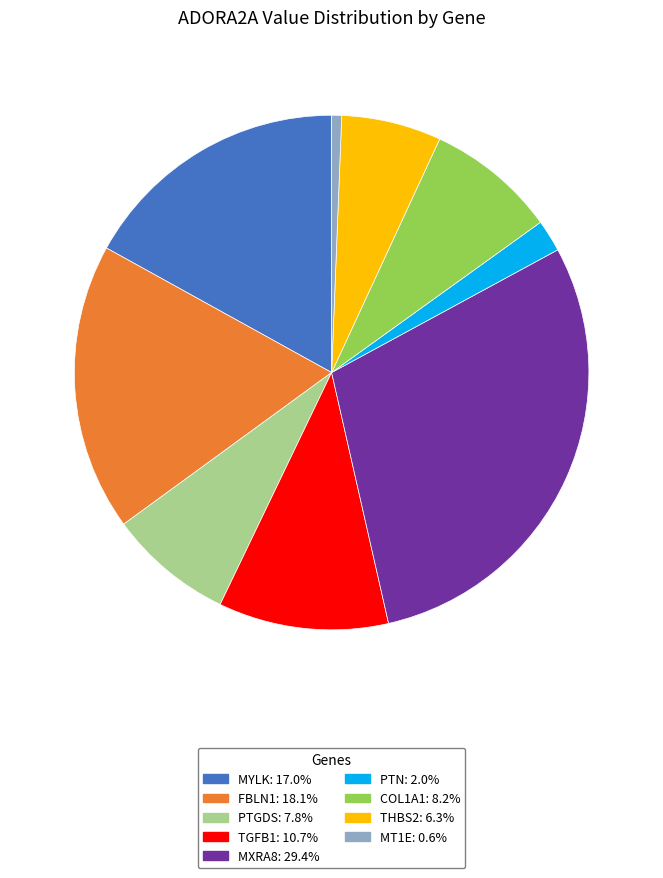

Does MYLK account for over 50% of the chart?

No